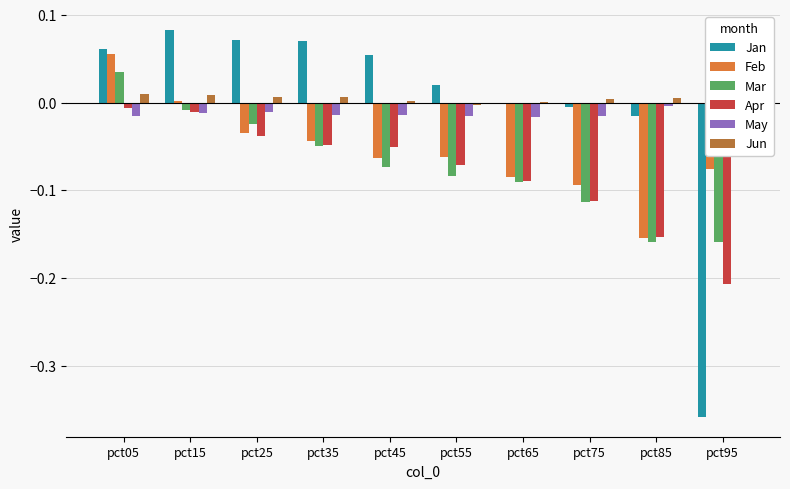

True or false: Apr has a value of -0.1 at pct75.

True